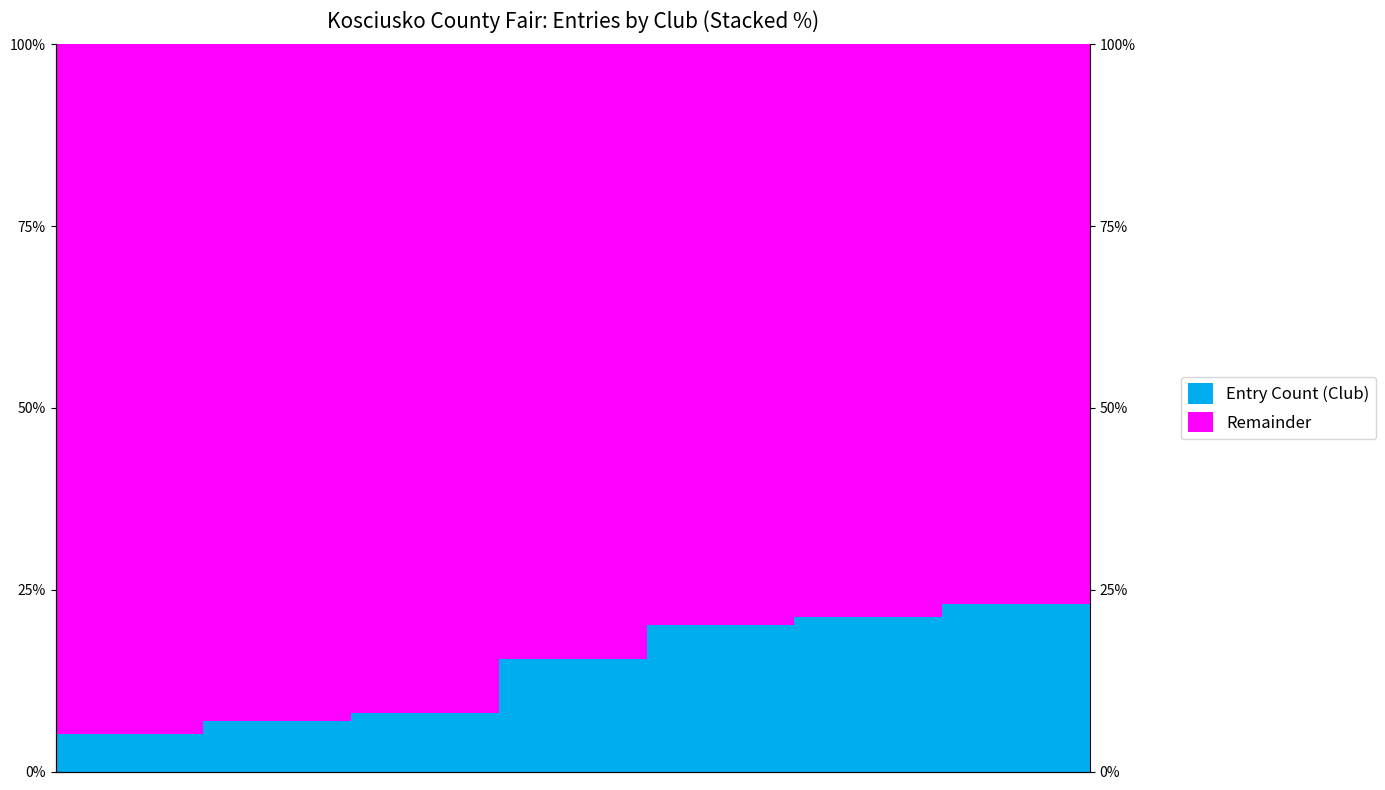

The Entry Count (Club) series shows 15.5 at 3. True or false?

True